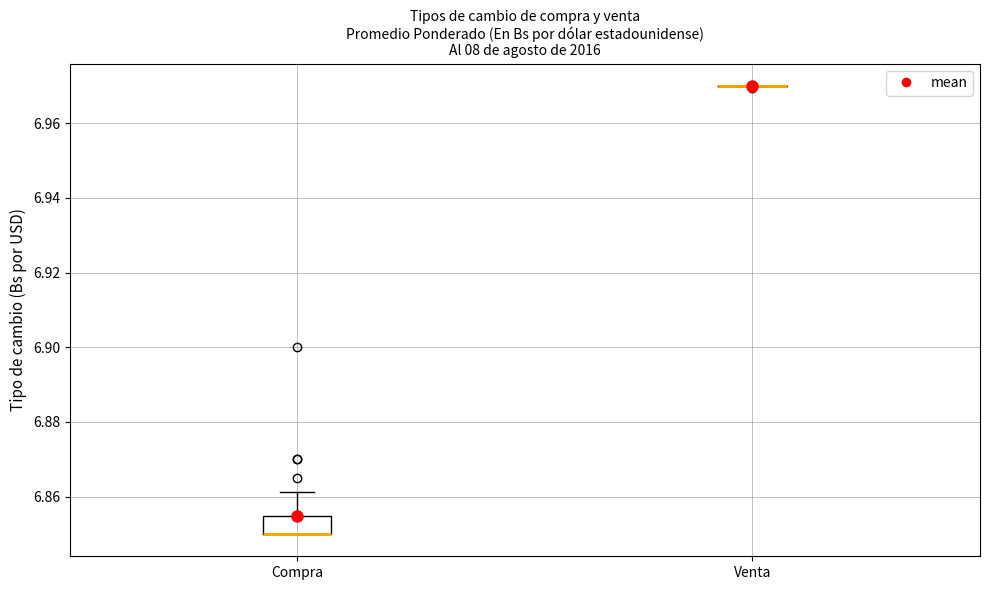

Reading left to right, read every box against the y-axis: the position of its median line, the range the box covers, and the ends of its whiskers. The values are not printed on the chart, so give them approximately, as read against the axis.

Compra: median 6.850 (drawn on the box's lower edge), box 6.850 to 6.854, whiskers 6.850 to 6.862
Venta: box collapsed to a line at 6.970, whiskers 6.970 to 6.970